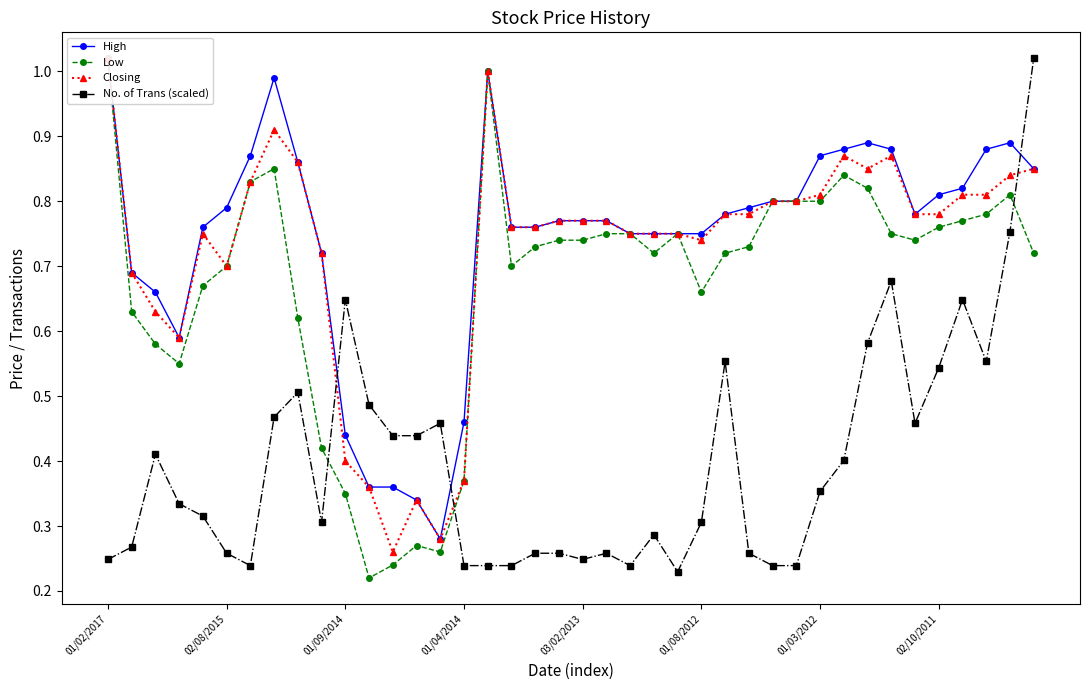

True or false: Low and High intersect in this chart.

False